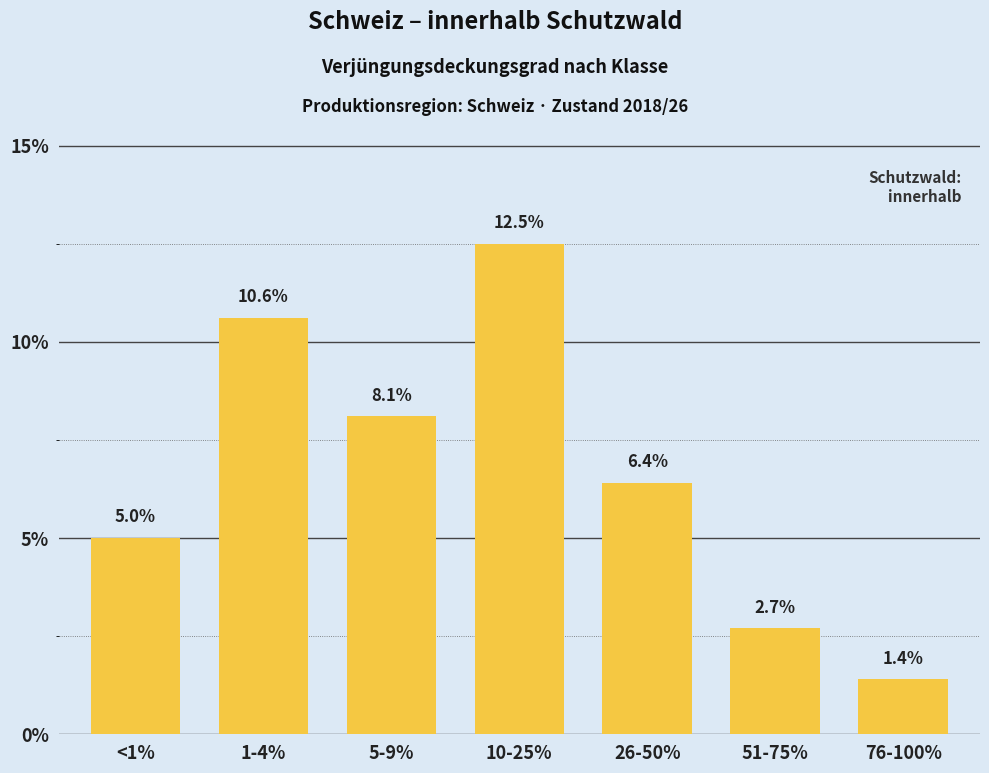

At which category does the chart reach its minimum across all series?

76-100%